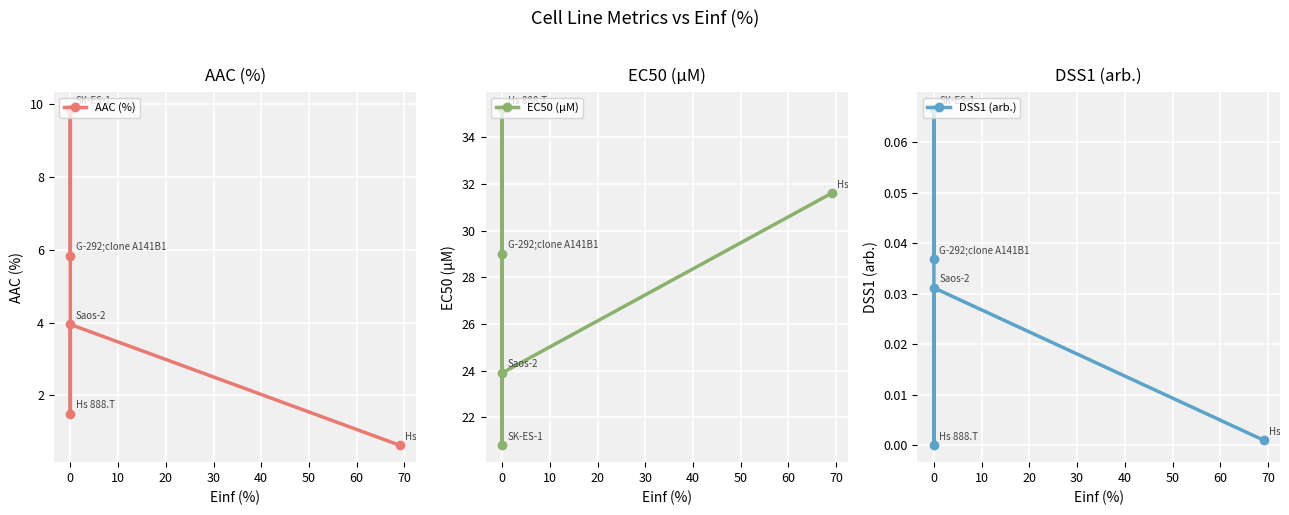

What position from the left is 30?

5